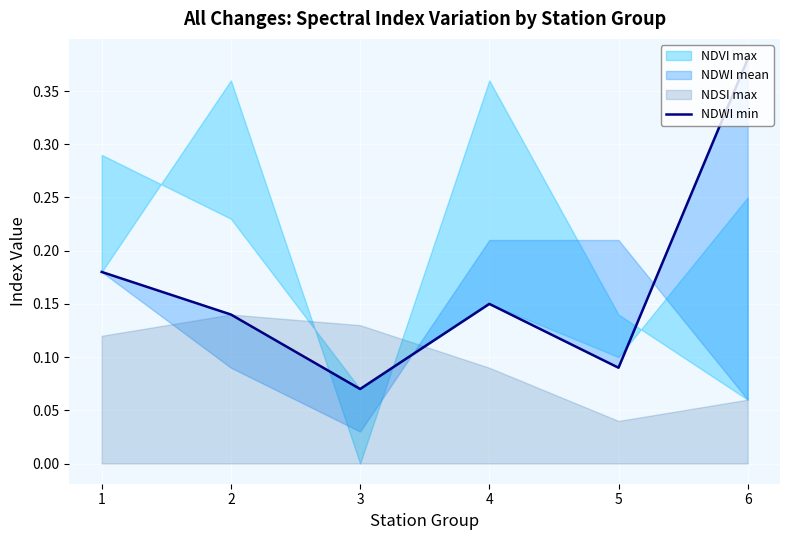

Reading right to left, extract all data points from this chart.

0.4	0.1	0.1	0.1	0.1	0.2